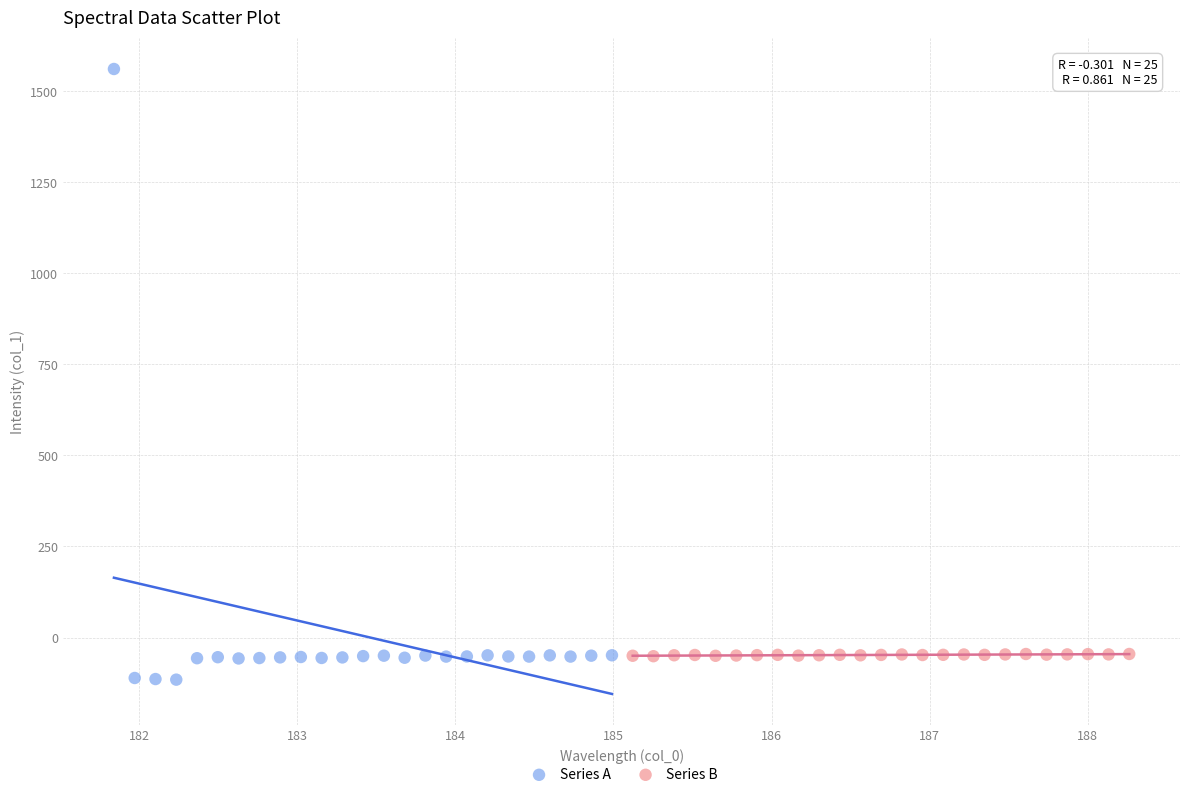

Which series has the widest spread of Y values?

Series A